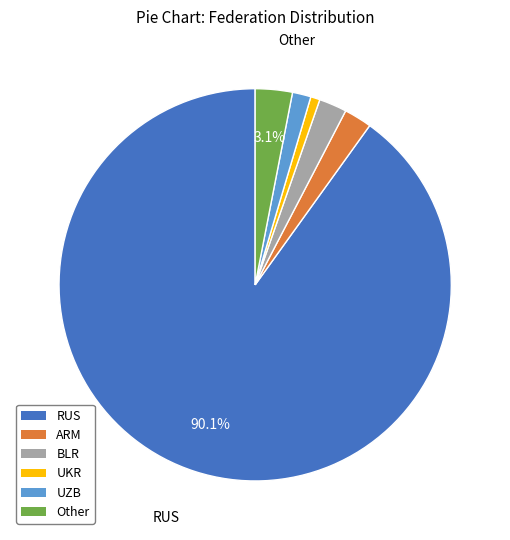

How many segments does this pie chart have?

6